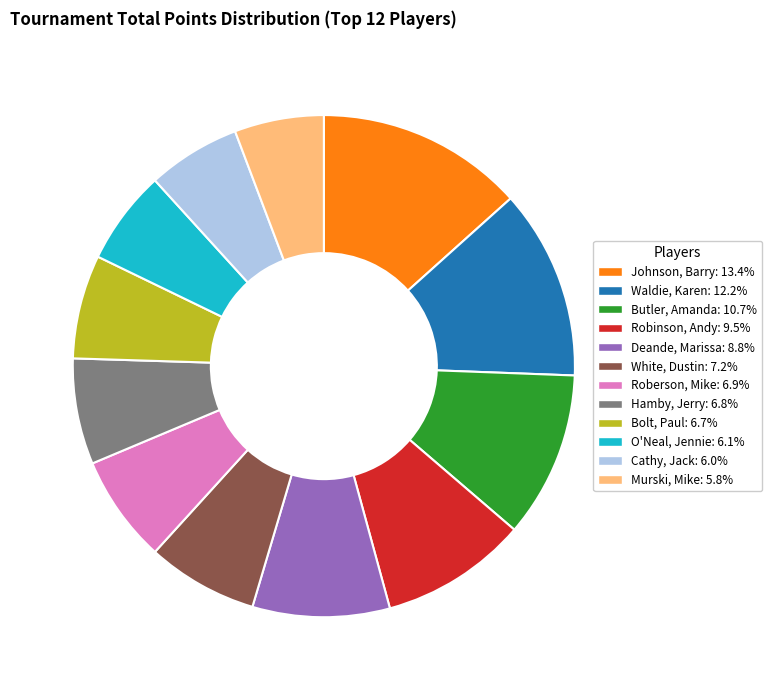

Is it true that Bolt, Paul is 15% of the pie?

False